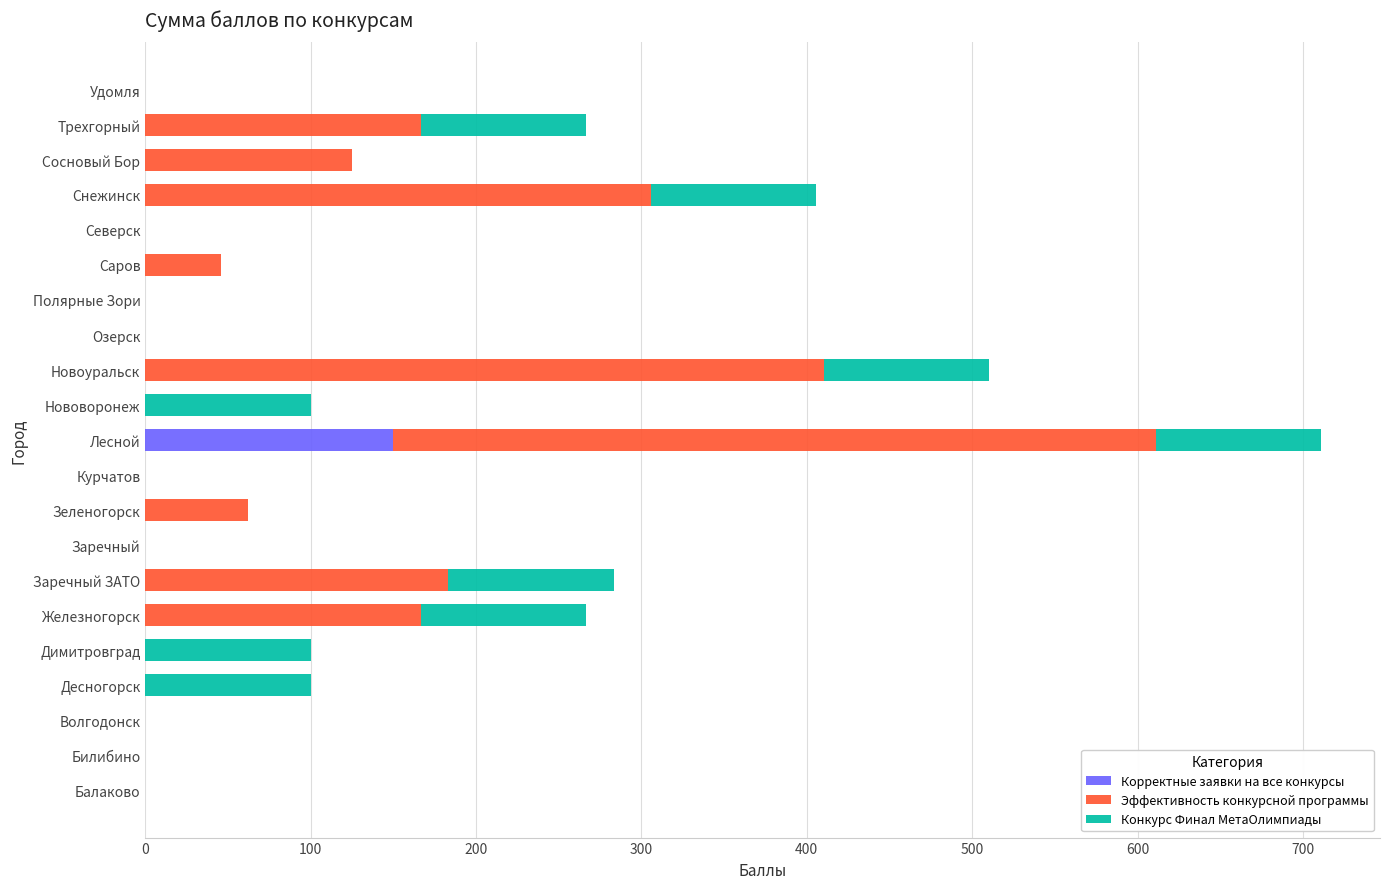

At which category is the sum across all series the highest?

Лесной